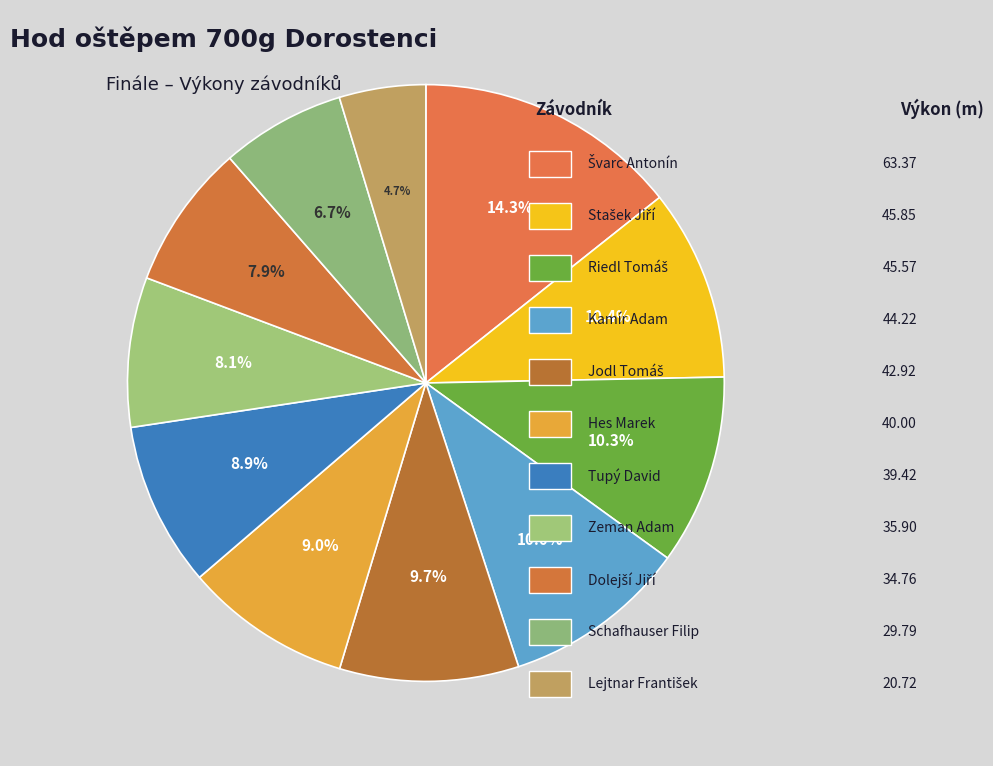

Which slice is the largest?

Švarc Antonín